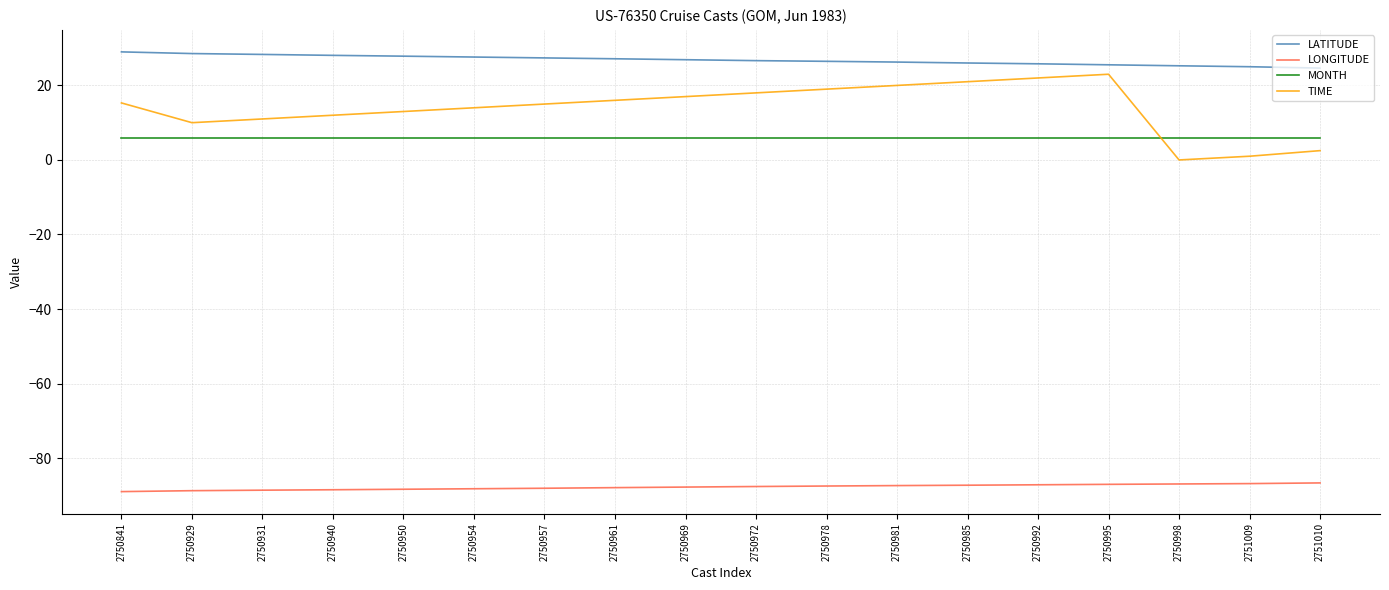

The value of TIME at 2750972 is 18.0. True or false?

True